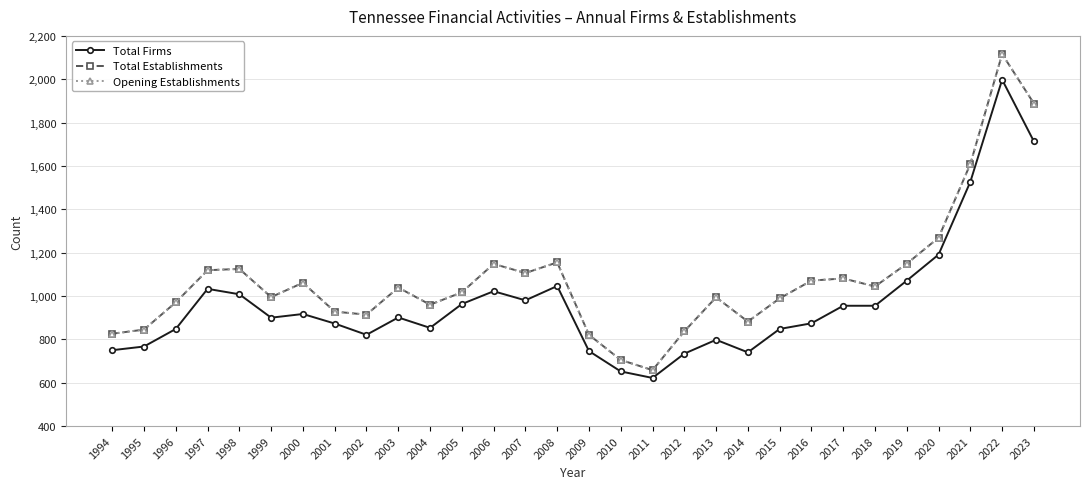

What are all the series names shown in the legend?

Total Firms, Total Establishments, Opening Establishments